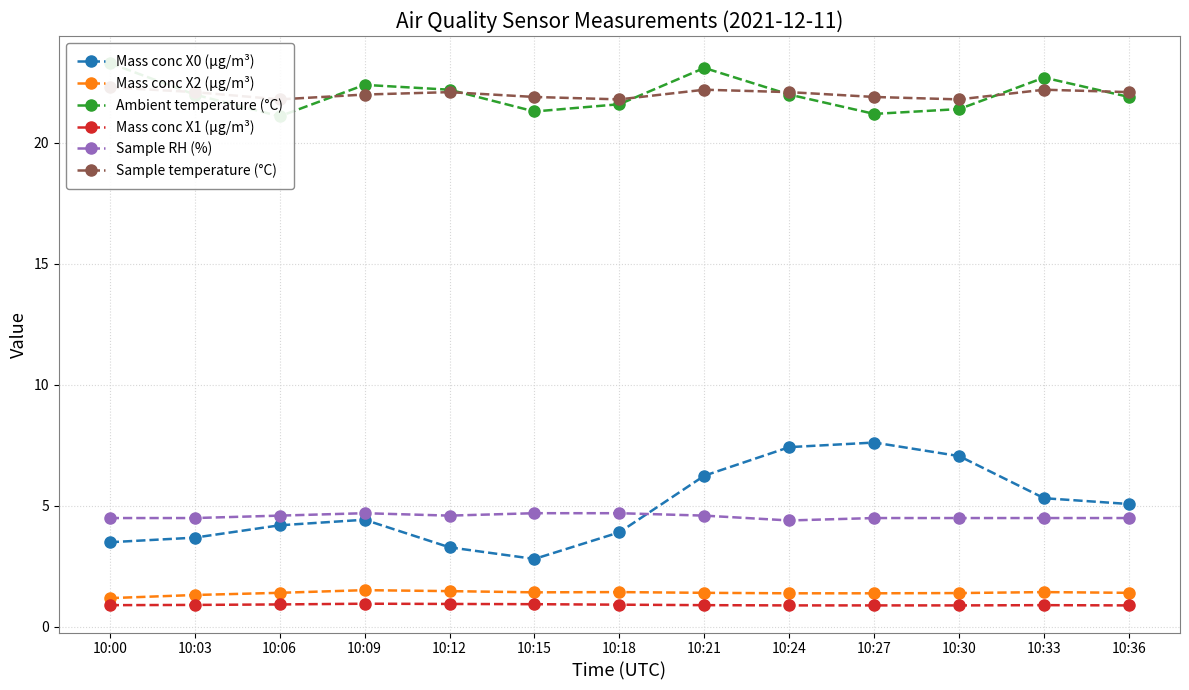

Is it true that Mass conc X0 (μg/m³) equals 2.3 at 10:30?

False